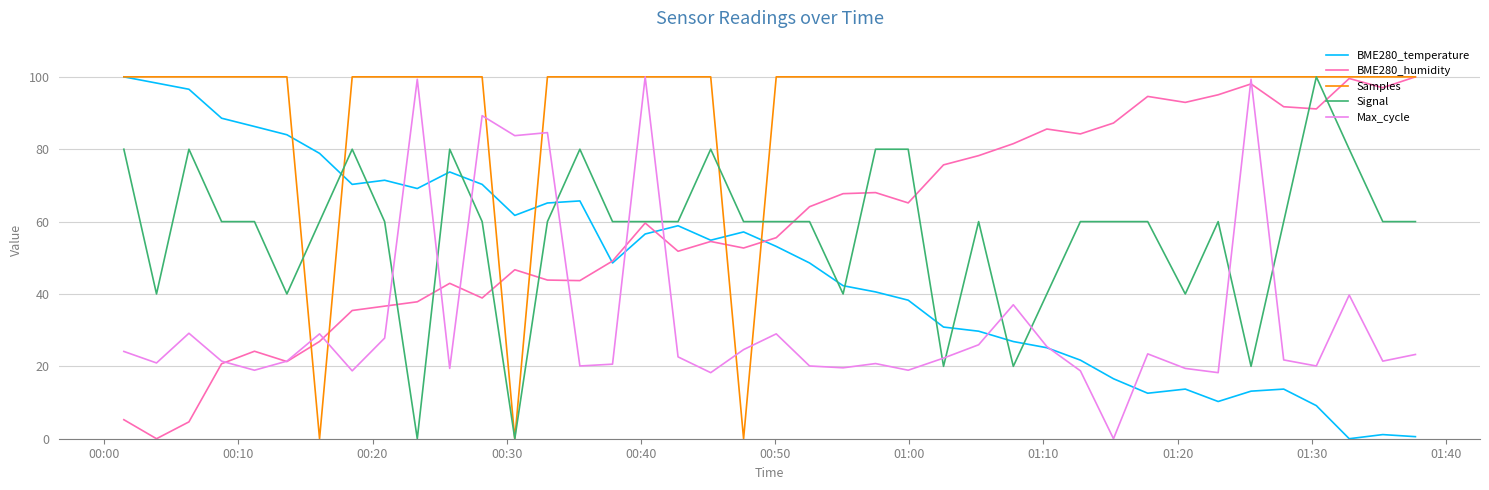

At how many categories does at least one series exceed 99?

37